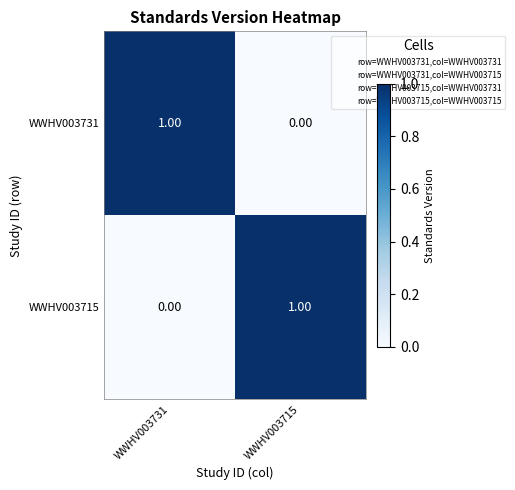

Is the value of WWHV003715 at WWHV003715 greater than the value of WWHV003731 at WWHV003715?

Yes